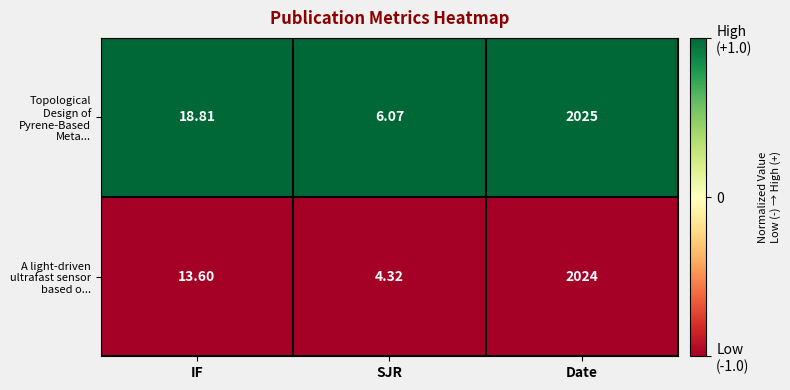

At which category does the chart reach its minimum across all series?

SJR